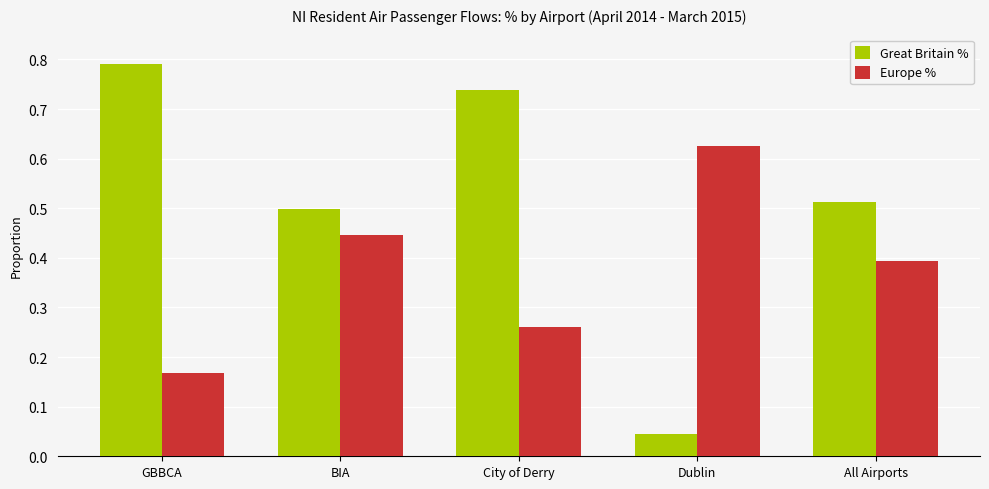

Between GBBCA and Dublin, which series saw the biggest shift?

Great Britain %